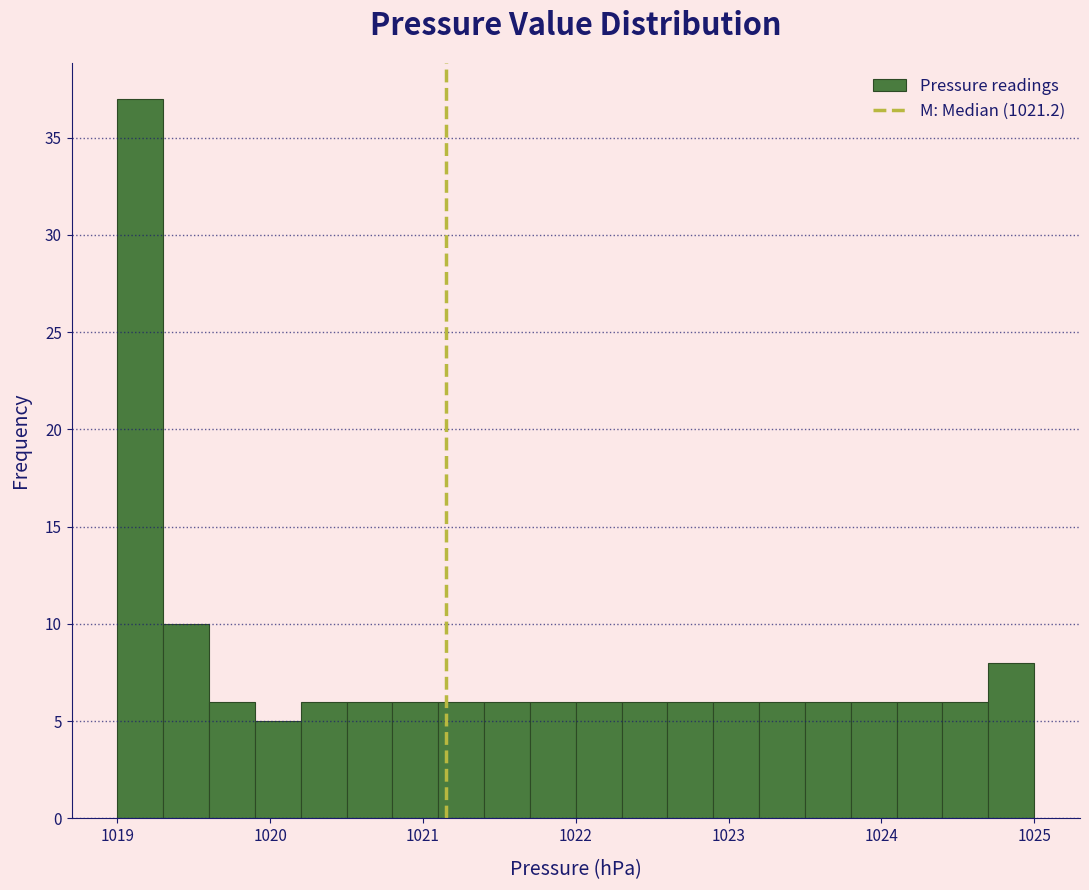

Around what value on the x-axis is the tallest bar? Give the approximate position of its centre, as read against the axis.

1019.2